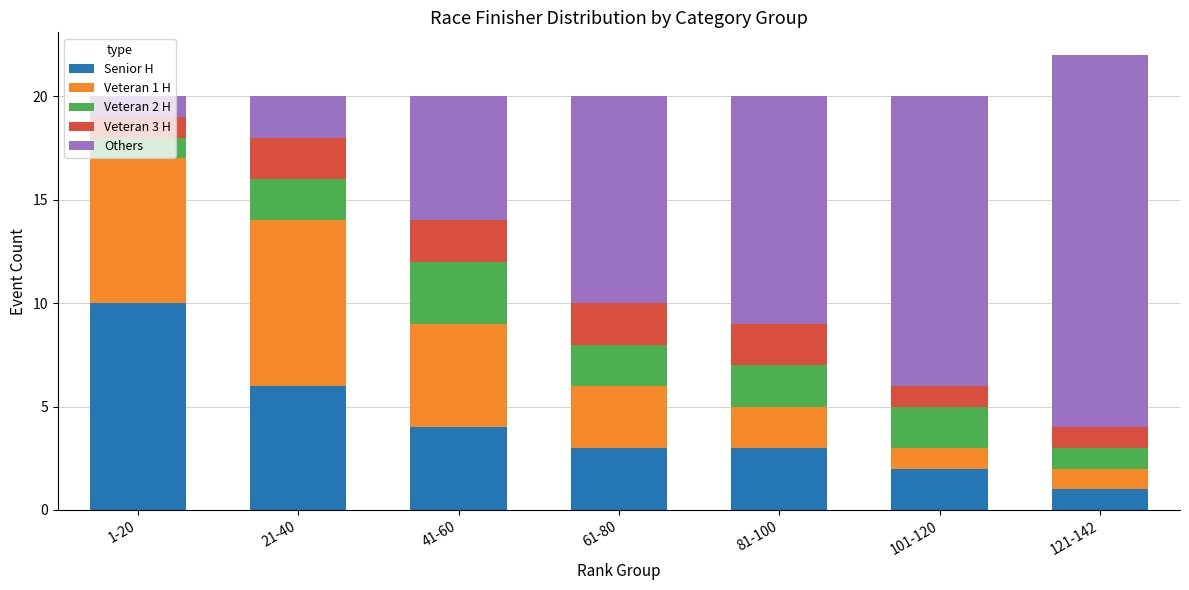

What is the highest value of the Senior H series?

10